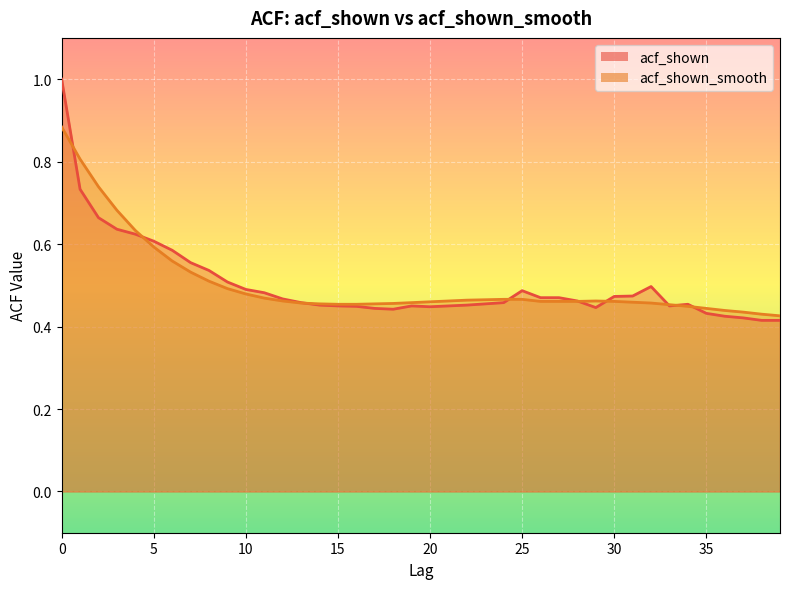

How many series are shown in this chart?

2